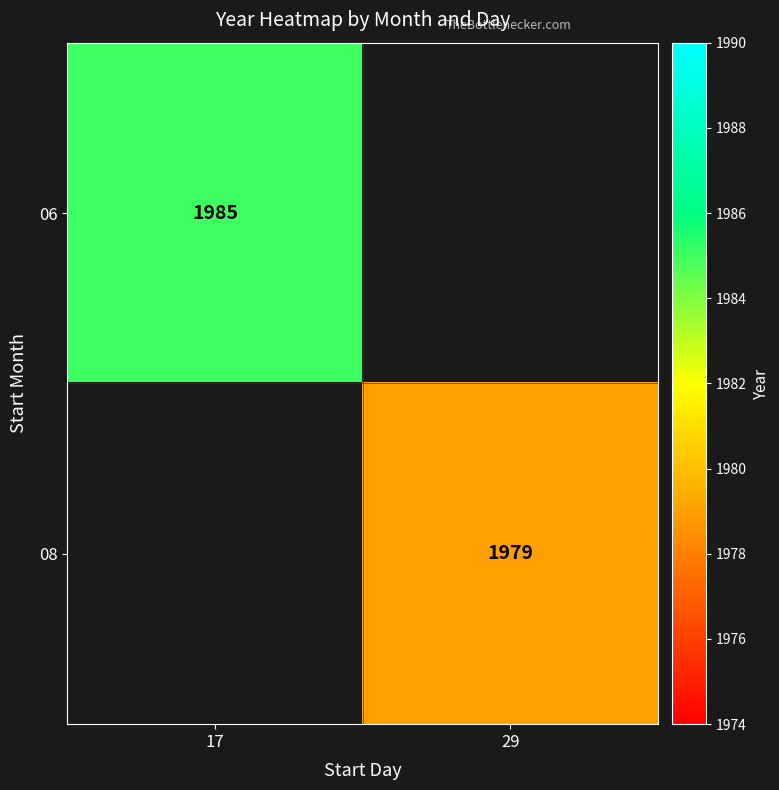

Is it true that 06 equals 1985 at 17?

True